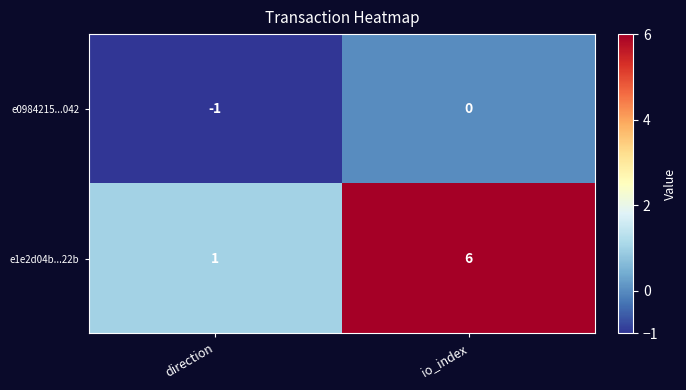

Reading left to right, list all the values displayed in this chart.

e0984215...042: -1	0
e1e2d04b...22b: 1	6